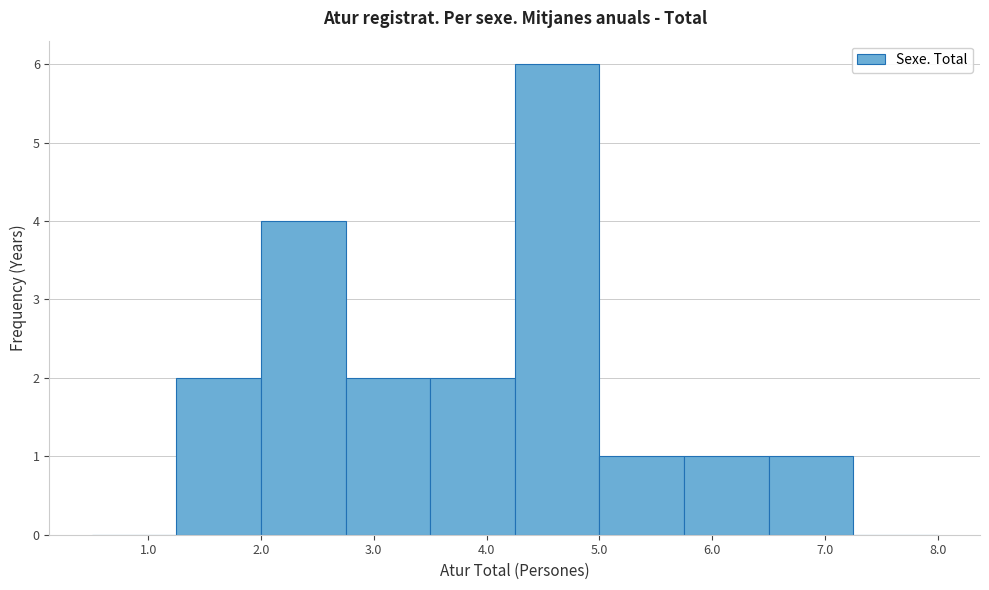

Reading left to right, list every bar in this chart as the range it spans on the x-axis followed by its height. Neither the bar edges nor the heights are printed on the chart, so give them approximately, as read against the axes.

0.50 to 1.25: 0
1.25 to 2.00: 2
2.00 to 2.75: 4
2.75 to 3.50: 2
3.50 to 4.25: 2
4.25 to 5.00: 6
5.00 to 5.75: 1
5.75 to 6.50: 1
6.50 to 7.25: 1
7.25 to 8.00: 0